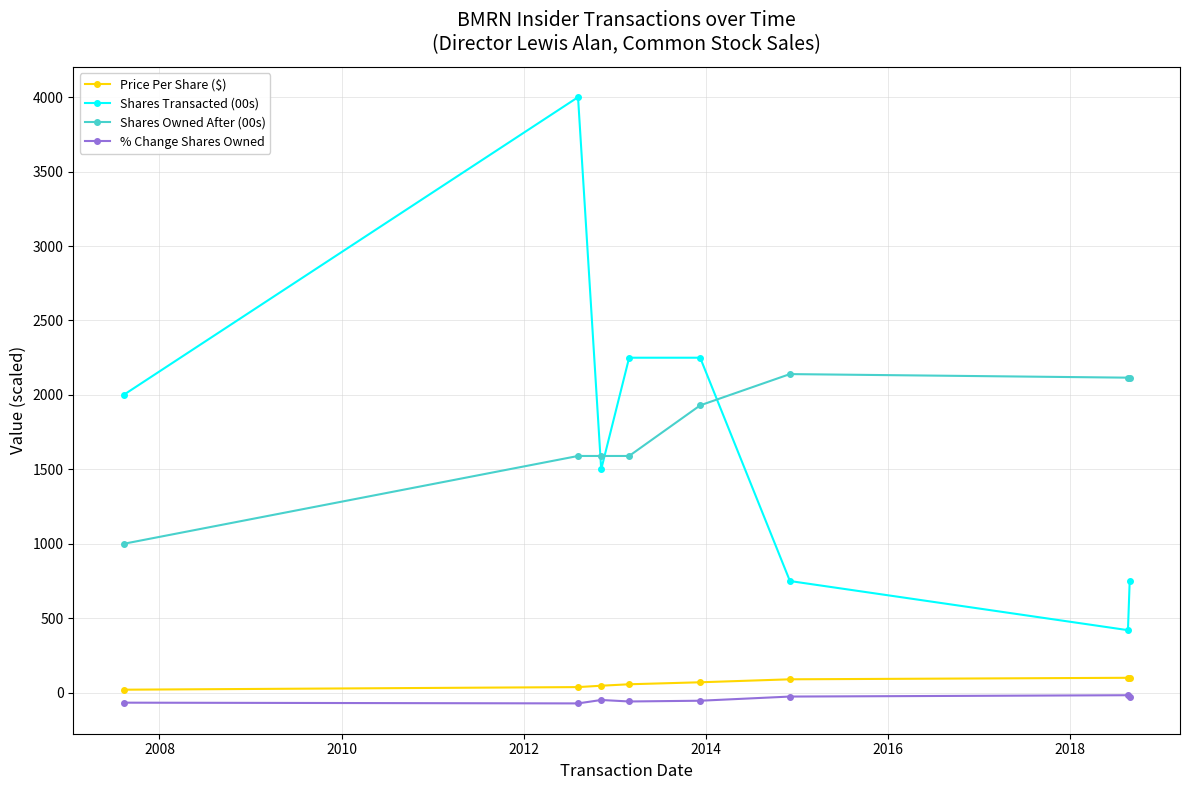

True or false: Shares Transacted (00s) and % Change Shares Owned cross at least once.

False